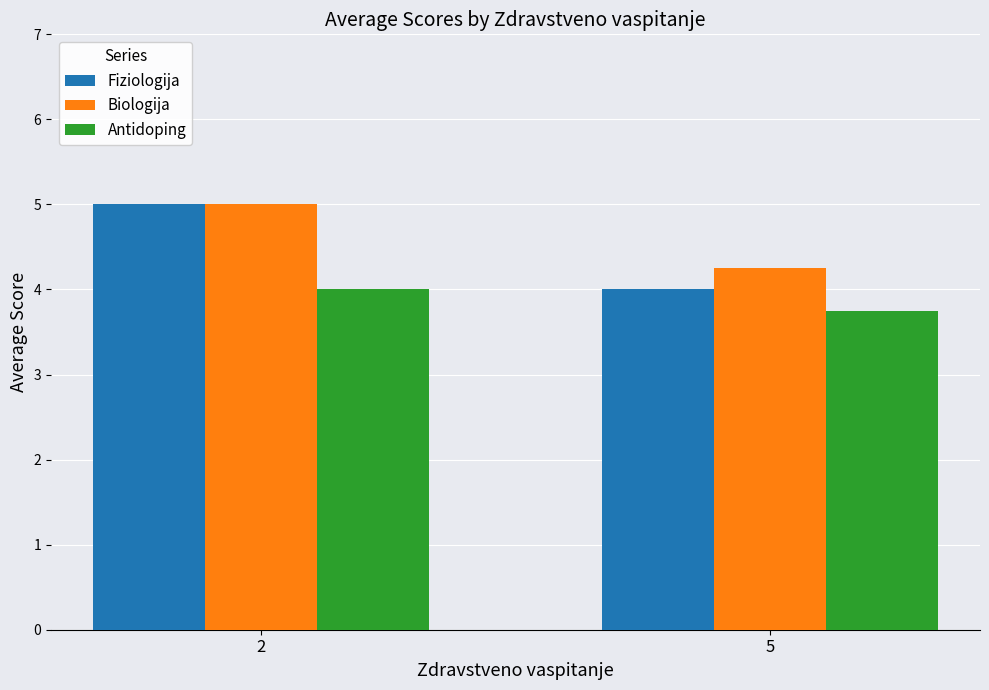

What are all the series names shown in the legend?

Fiziologija, Biologija, Antidoping